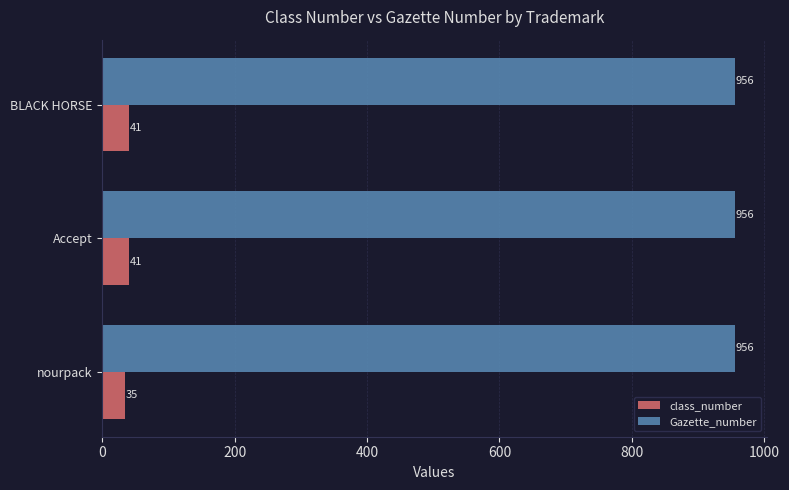

Count the class_number values in the range 35 to 41.

3